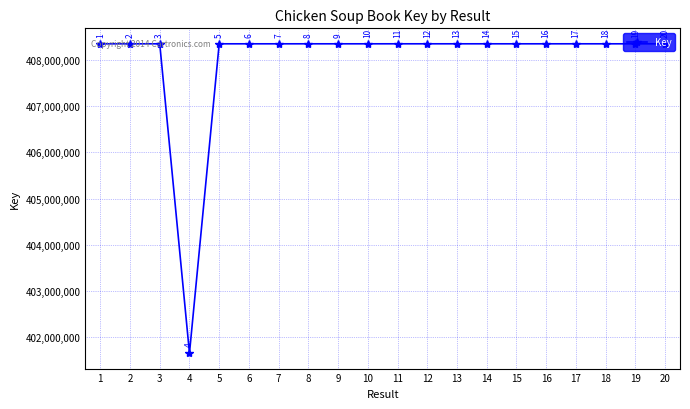

What is the greatest value displayed?

408354075